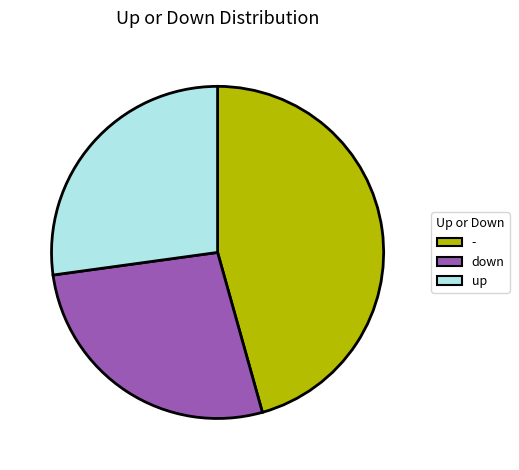

Which has a higher value, - or up?

-